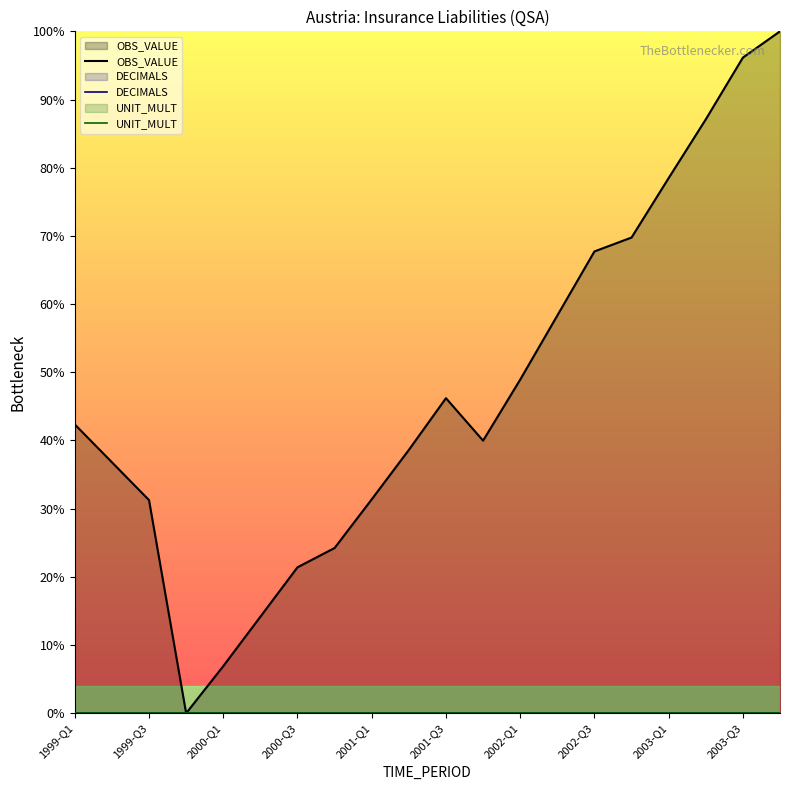

True or false: OBS_VALUE and UNIT_MULT intersect in this chart.

False